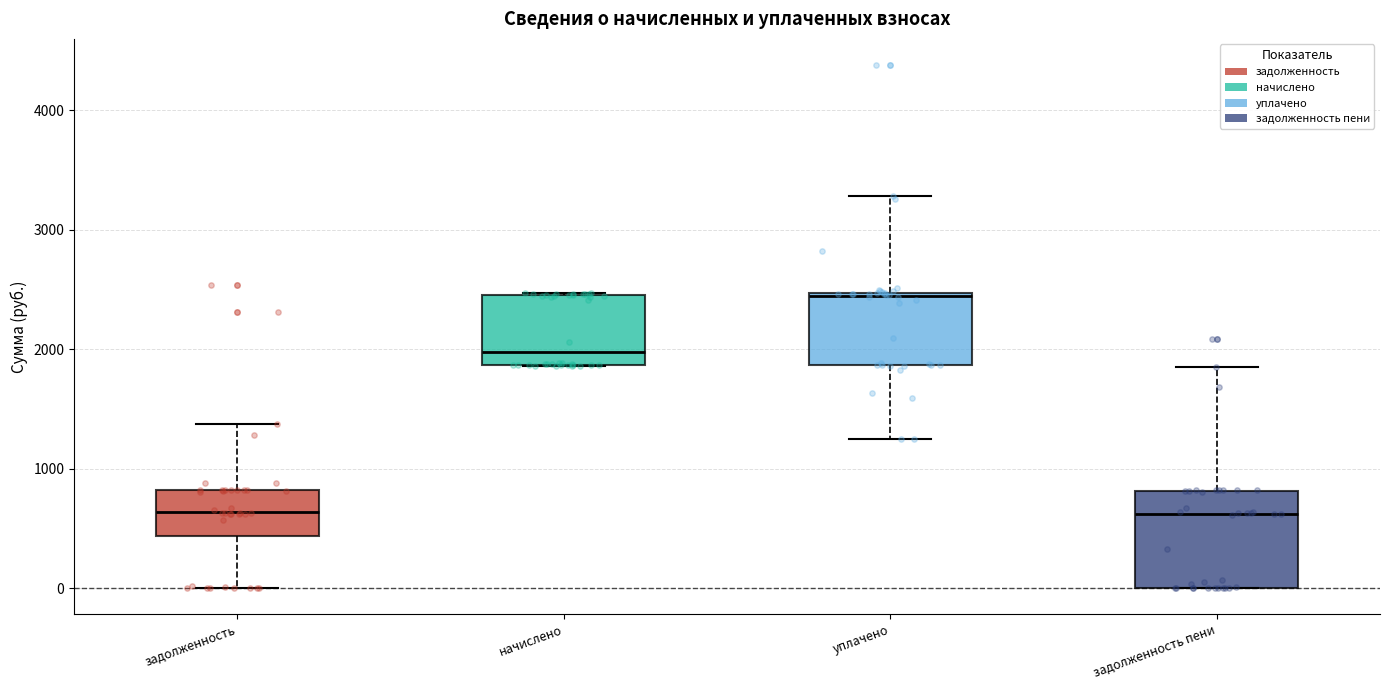

Comparing the boxes themselves (not the whiskers), which one is the tallest?

задолженность пени